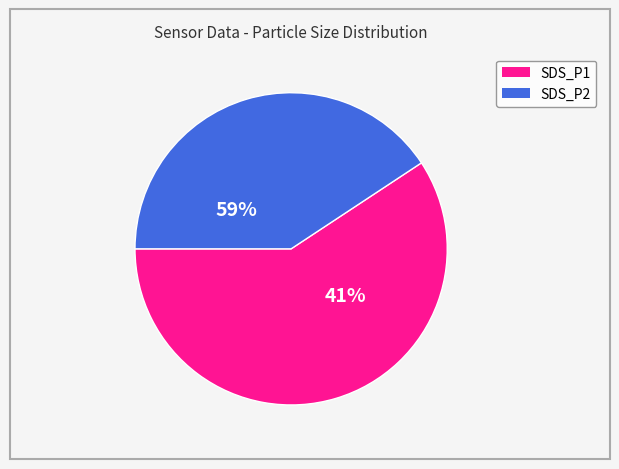

True or false: SDS_P1 accounts for 45% of the total.

False